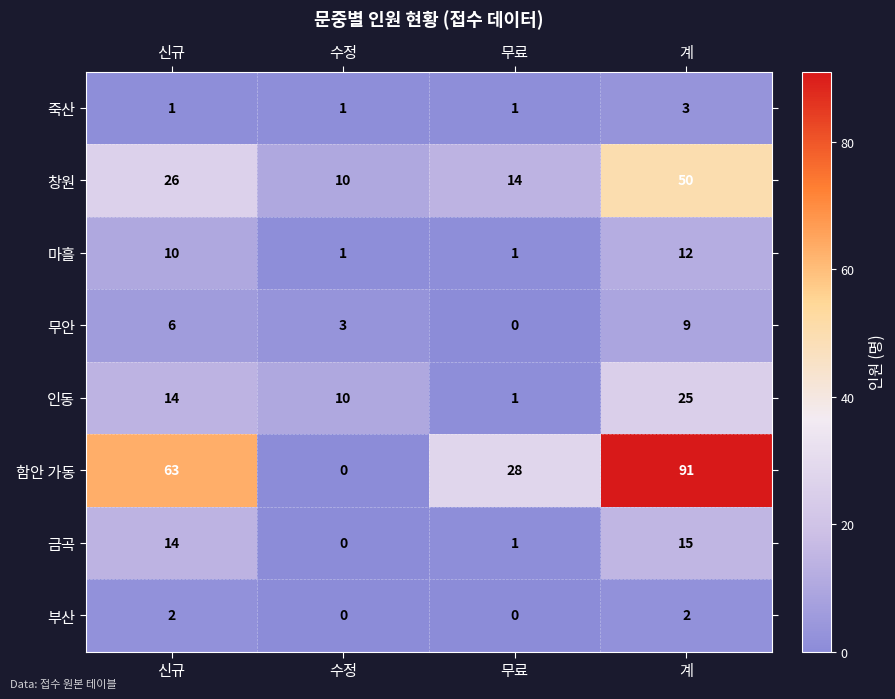

What is the maximum value shown in the chart?

91